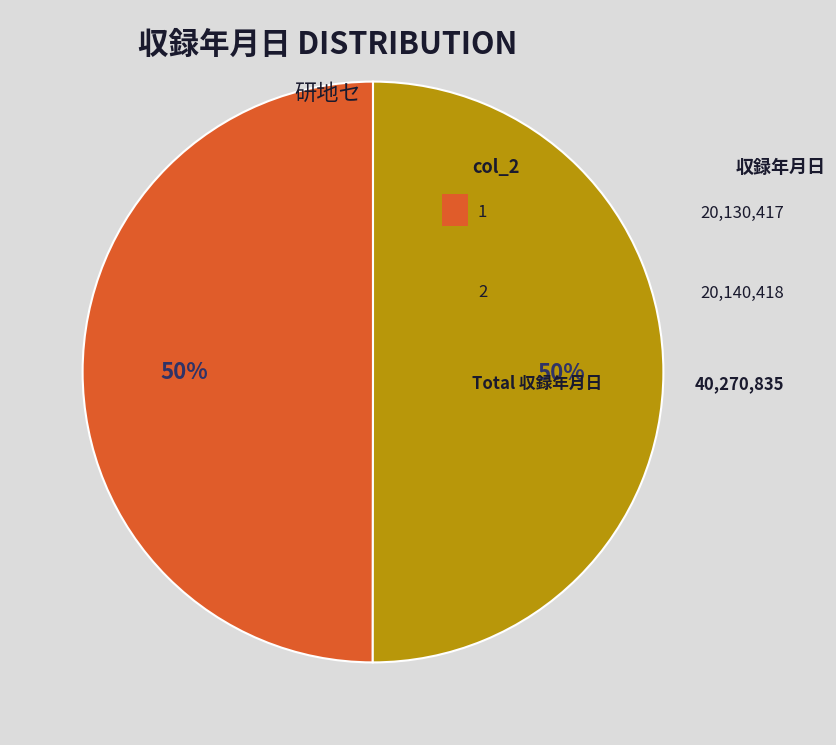

Count the number of slices in the pie.

2